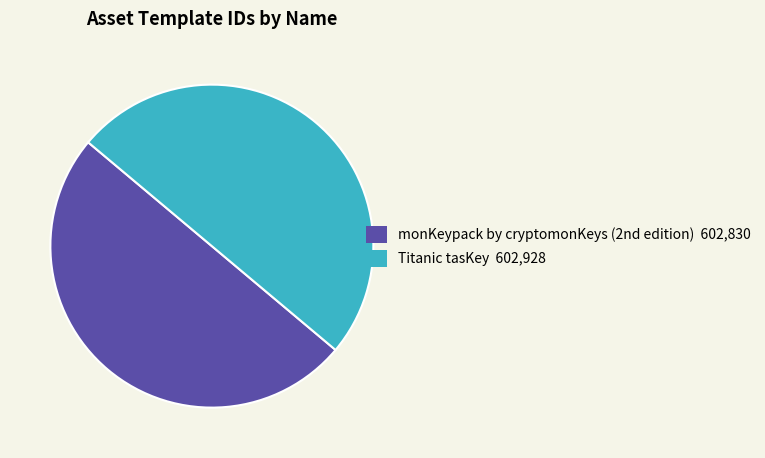

The Titanic tasKey 602,928 slice represents 44% of the pie. True or false?

False